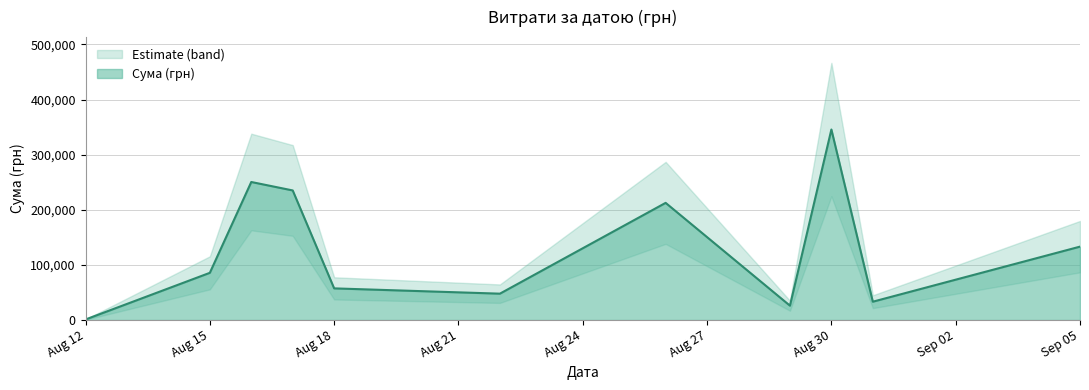

What is the ratio of the value at 0 to the value at 21?

0.1